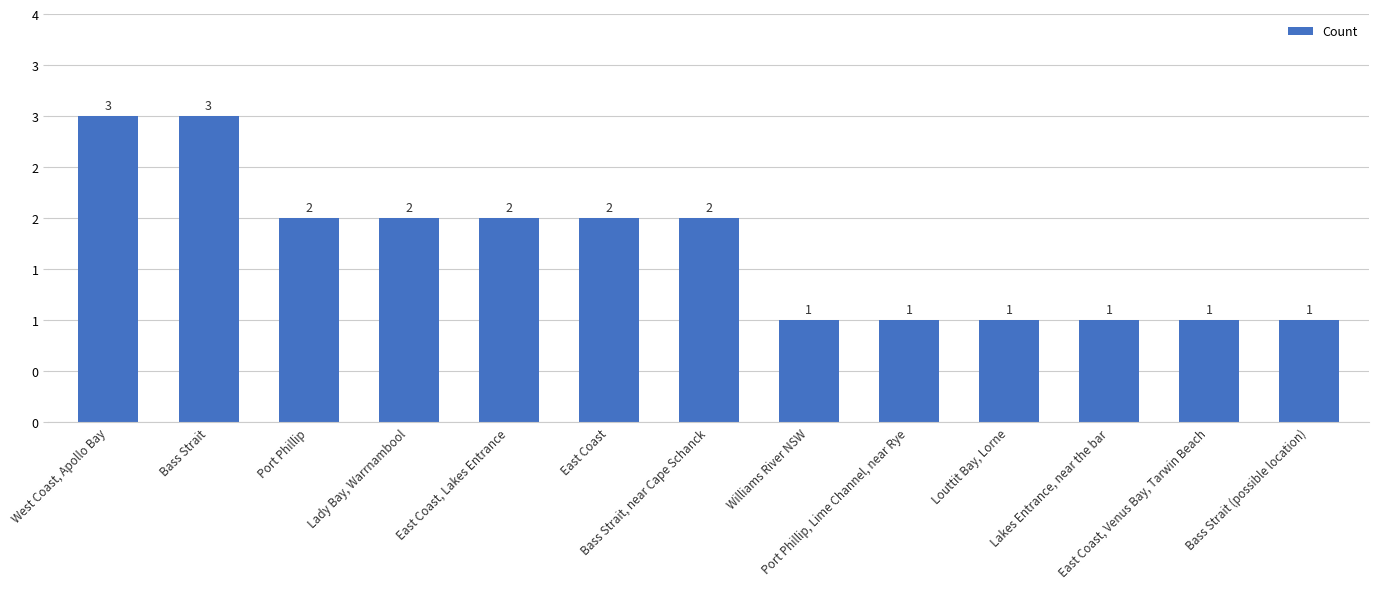

The value at Port Phillip, Lime Channel, near Rye is 1. True or false?

True